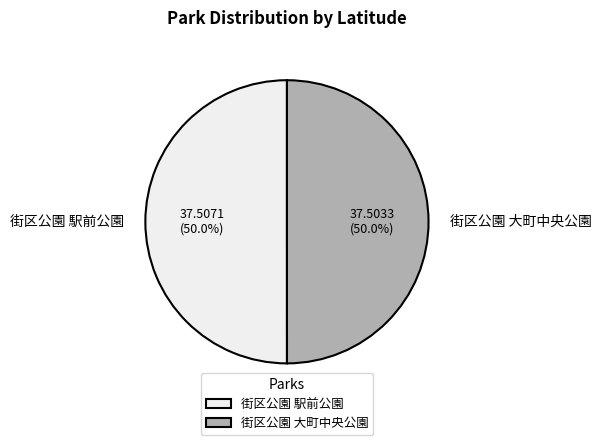

What is the ratio of the value at 街区公園 大町中央公園 to the value at 街区公園 駅前公園?

1.0